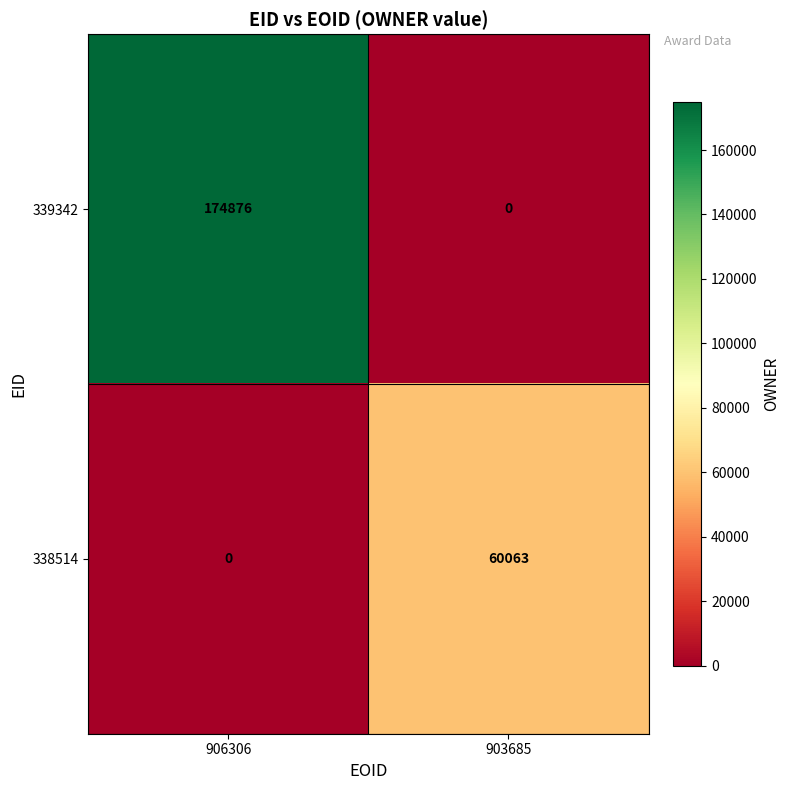

What is the difference between the highest and lowest values at 903685?

60063